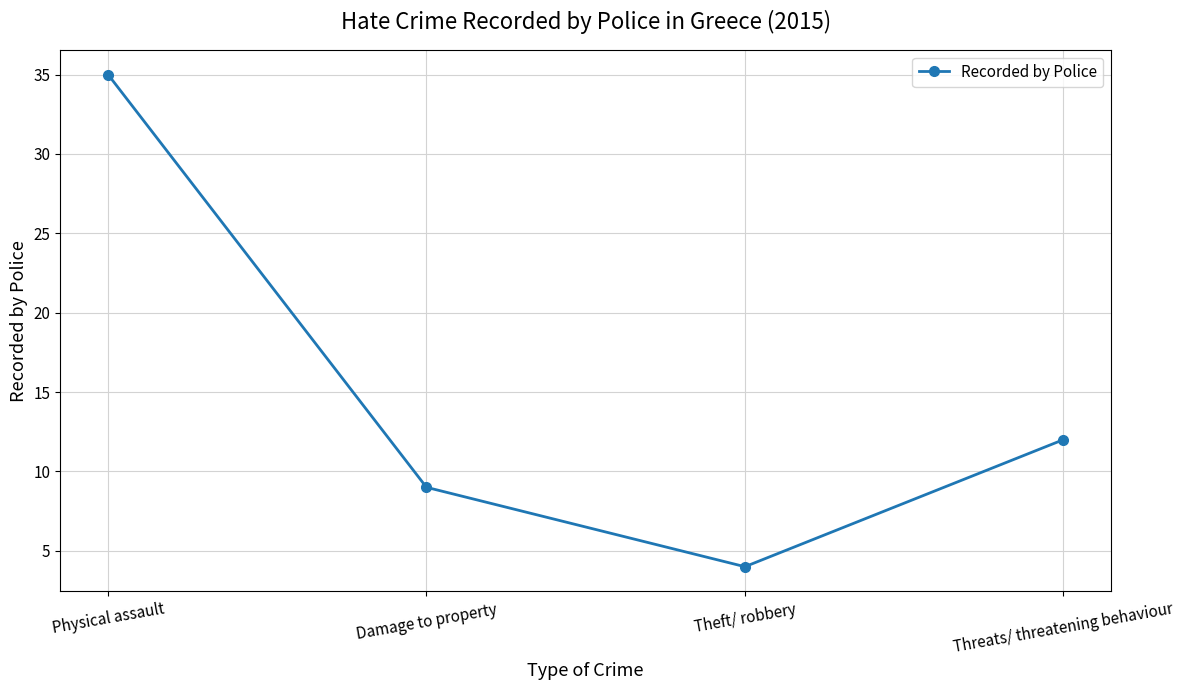

Where is the data nearest to the value 19?

Threats/ threatening behaviour